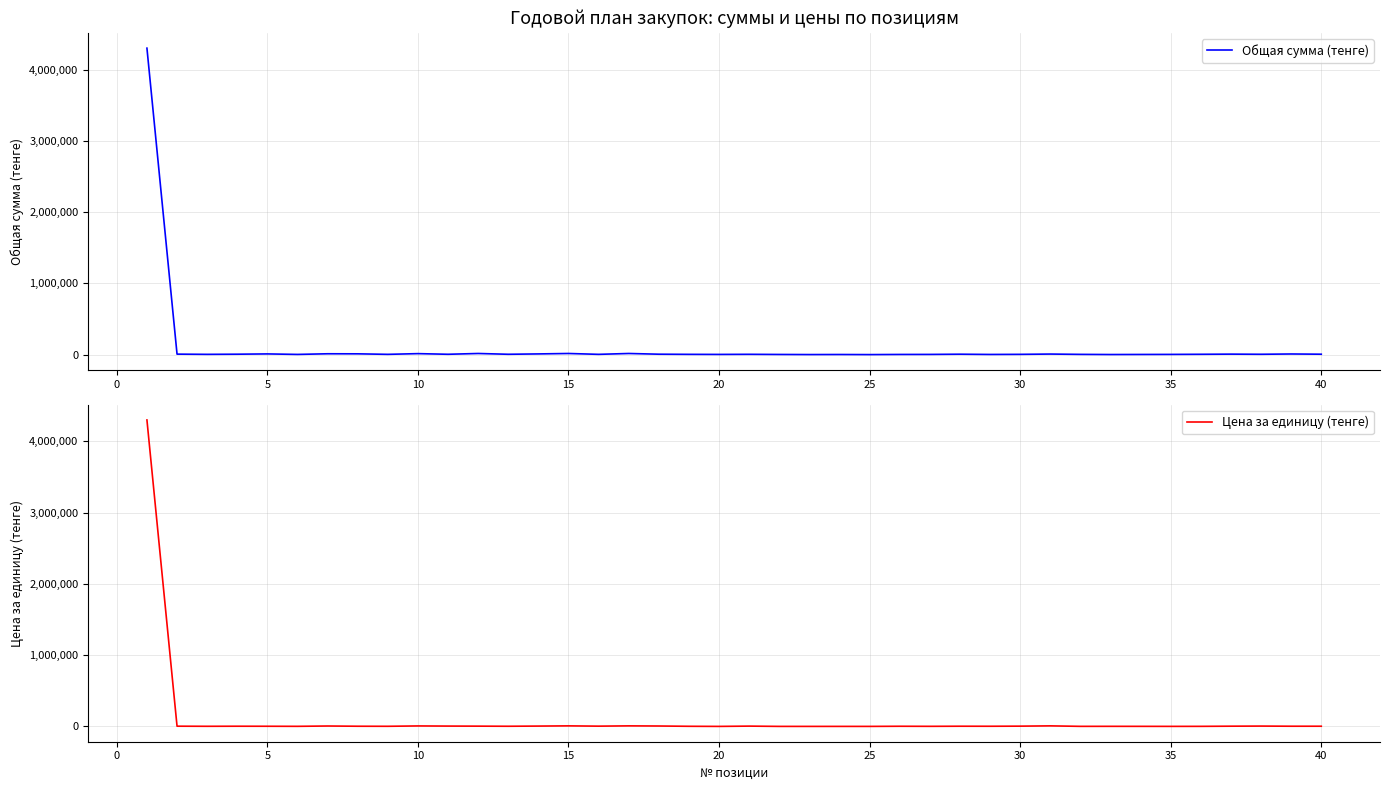

Reading right to left, list all the values displayed in this chart.

Общая сумма (тенге): 6000	9000	5000	7000	4800	3200	2400	1500	3600	8000	4000	2500	6000	3000	2500	500	1800	1000	2400	4500	3000	4000	6000	16000	4000	16000	10000	5000	16000	5000	14000	4000	11200	12000	3000	10000	6000	4000	7000	4300000
Цена за единицу (тенге): 3000	3000	5000	3500	1200	800	1200	1500	1200	8000	4000	2500	3000	1500	2500	500	600	500	600	4500	500	2000	6000	8000	4000	8000	5000	2500	4000	5000	7000	2000	2800	6000	1500	2500	3000	2000	3500	4300000